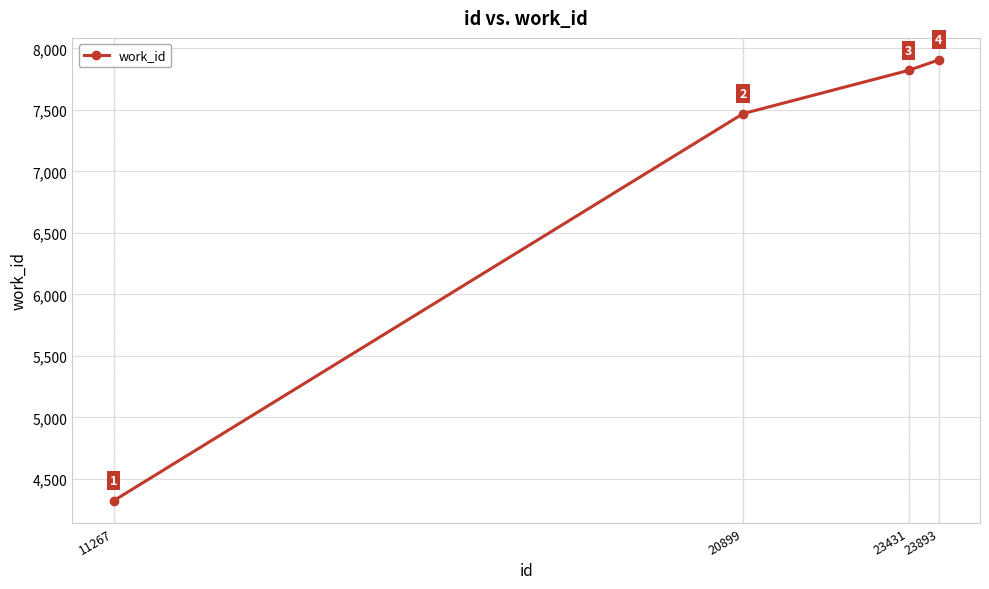

The value at 23893 is 11917. True or false?

False